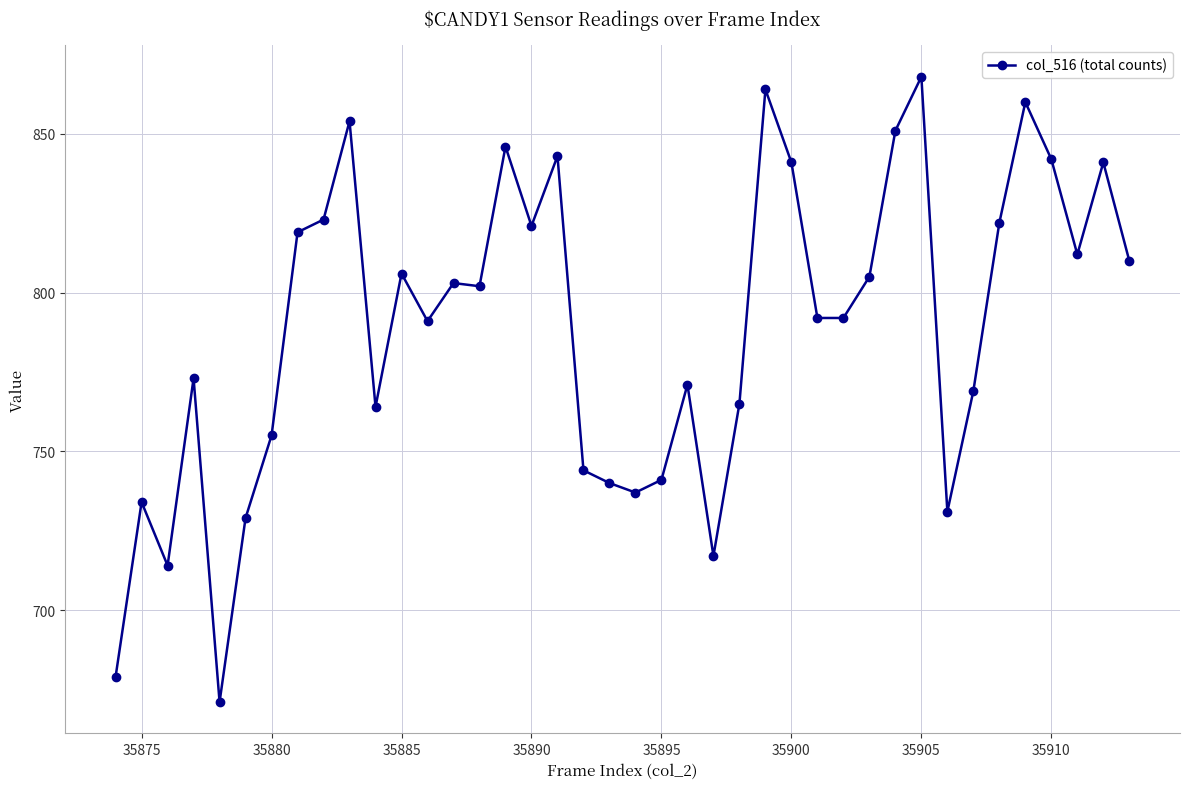

What is the greatest value displayed?

868